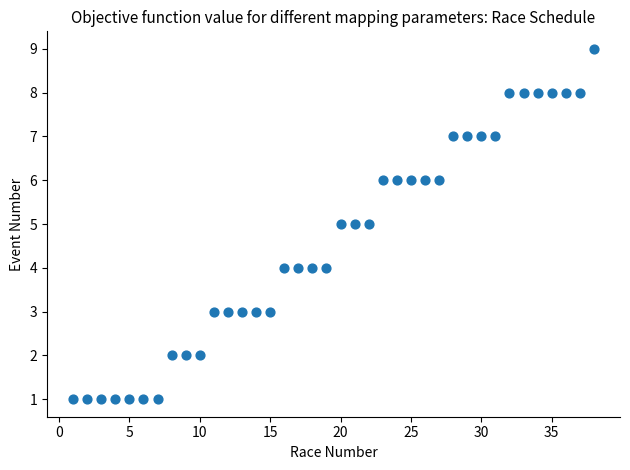

What is the range of Y values (max minus min)?

8